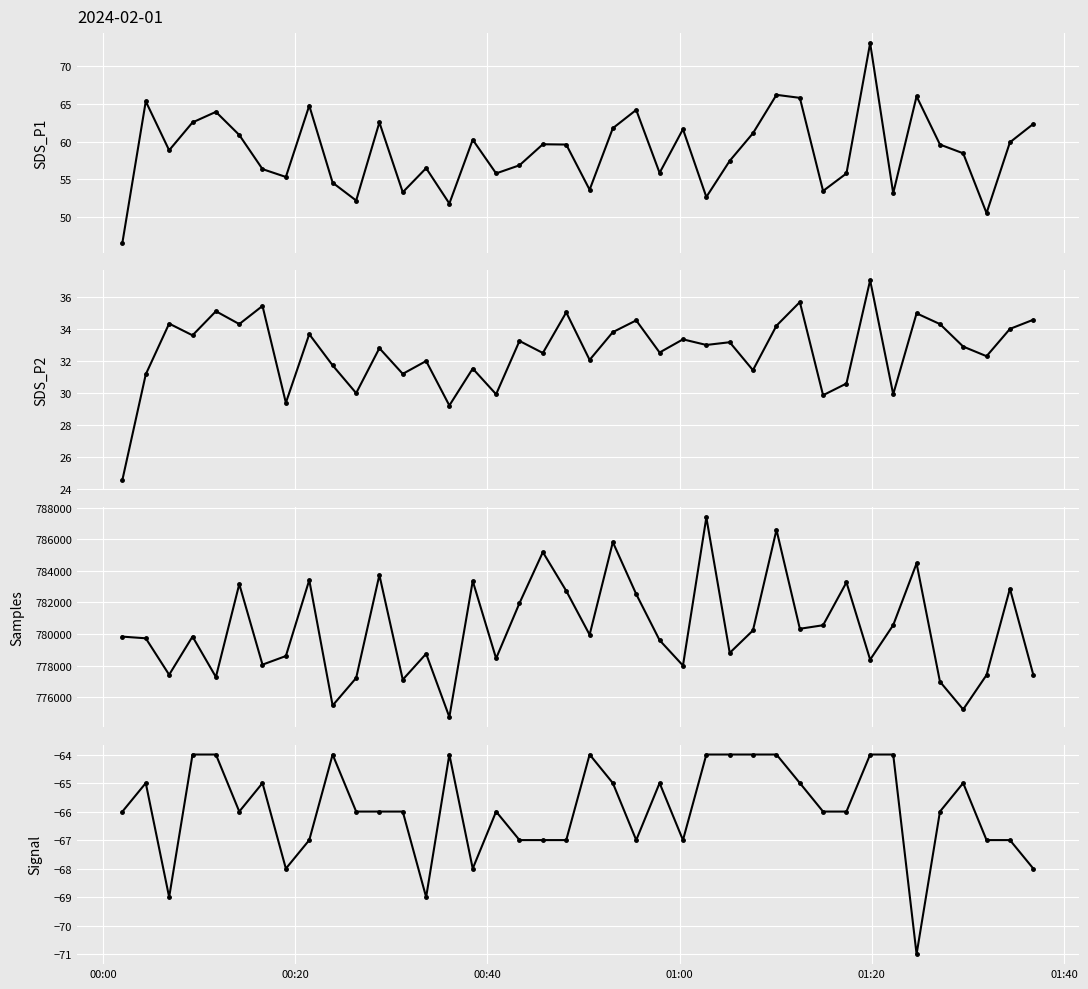

True or false: SDS_P2 has more than 0 points higher than both neighbors.

True